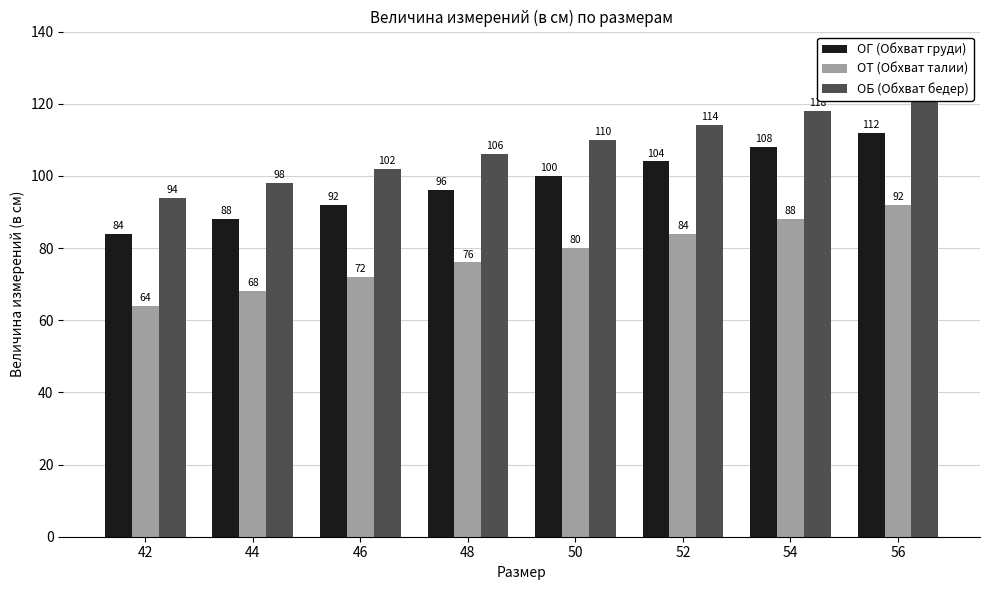

Reading left to right, list all the values displayed in this chart.

ОГ (Обхват груди): 84	88	92	96	100	104	108	112
ОТ (Обхват талии): 64	68	72	76	80	84	88	92
ОБ (Обхват бедер): 94	98	102	106	110	114	118	123